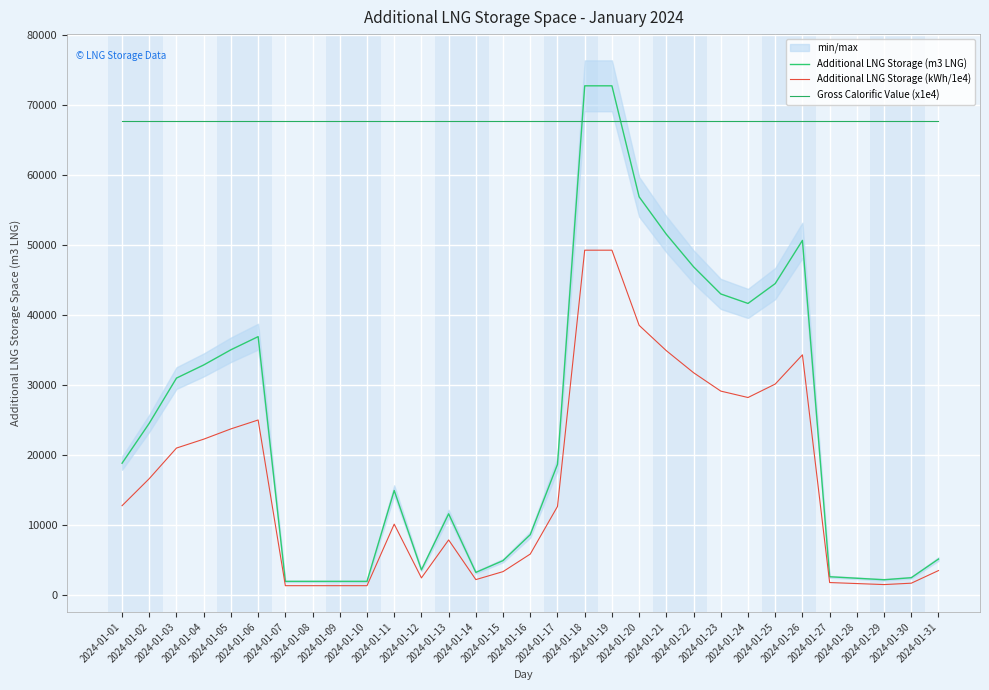

Reading right to left, what are all the values shown in this chart?

Additional LNG Storage (m3 LNG): 5102.0	2433.0	2141.0	2355.0	2570.0	50677.0	44500.0	41661.0	43017.0	46901.0	51553.0	56907.0	72786.0	72786.0	18651.0	8590.0	4881.0	3191.0	11573.0	3552.0	14907.0	1908.0	1908.0	1908.0	1908.0	36912.0	35034.0	32861.0	30983.0	24525.0	18807.0
Additional LNG Storage (kWh/1e4): 3454.5	1647.5	1449.6	1595.0	1740.2	34308.9	30126.5	28204.9	29122.6	31752.4	34901.8	38526.5	49276.5	49276.5	12627.1	5816.1	3305.1	2160.6	7835.2	2404.7	10092.2	1292.2	1292.2	1292.1	1292.1	24989.8	23718.4	22247.0	20975.6	16604.0	12732.6
Gross Calorific Value (x1e4): 67700.0	67700.0	67700.0	67700.0	67700.0	67700.0	67700.0	67700.0	67700.0	67700.0	67700.0	67700.0	67700.0	67700.0	67700.0	67700.0	67700.0	67700.0	67700.0	67700.0	67700.0	67700.0	67700.0	67700.0	67700.0	67700.0	67700.0	67700.0	67700.0	67700.0	67700.0